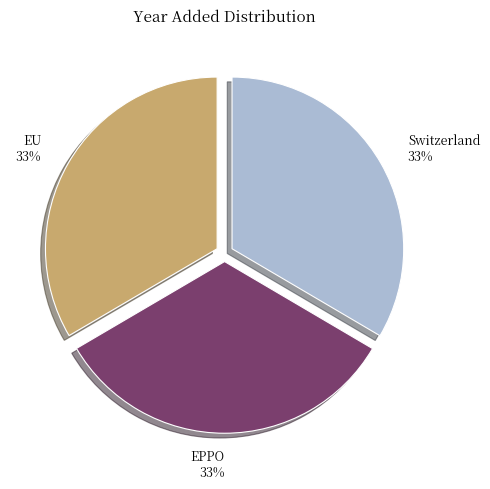

To the nearest percent, what percentage of the pie is EU?

33%